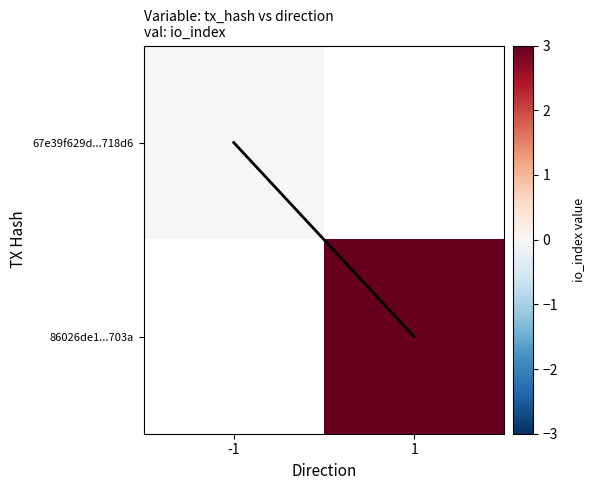

The value of io_index trend at 1 is 1.3. True or false?

False